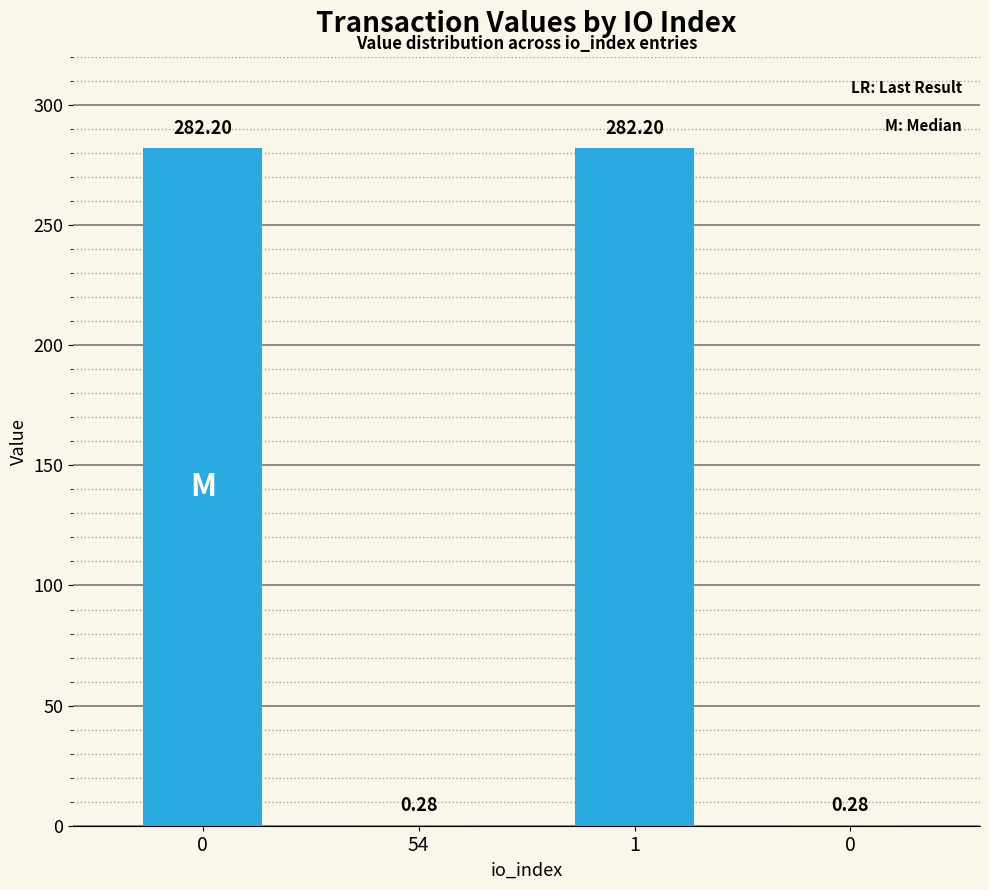

What is the difference between the values at 0 and 0?

281.9